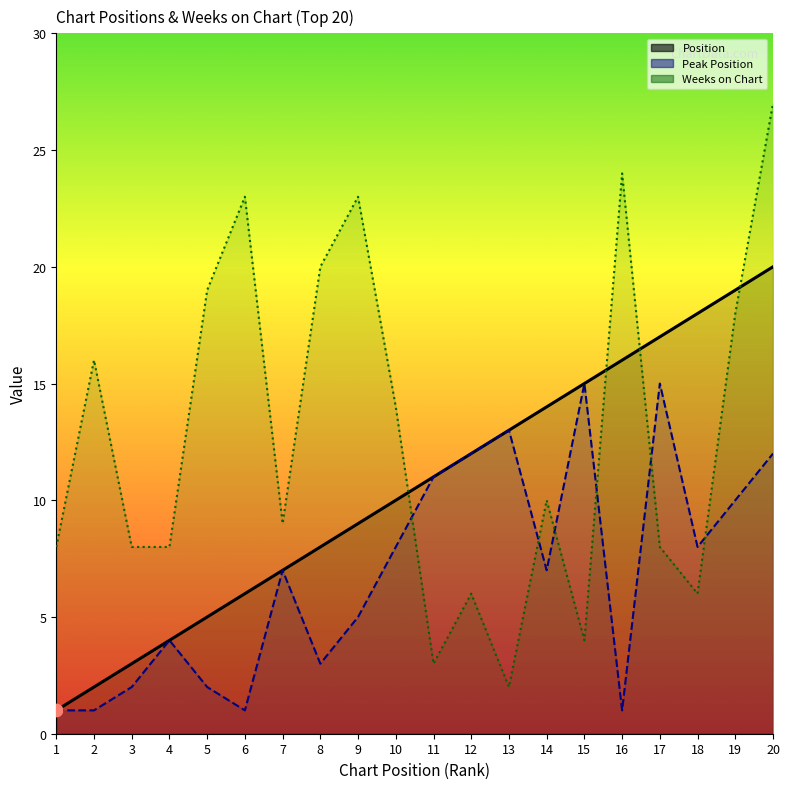

What is the total value across all series at 10?

32